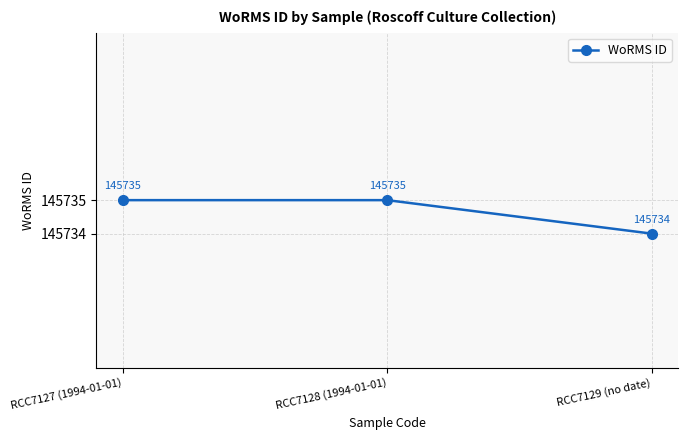

Does the chart display data point markers on the line(s)?

Yes